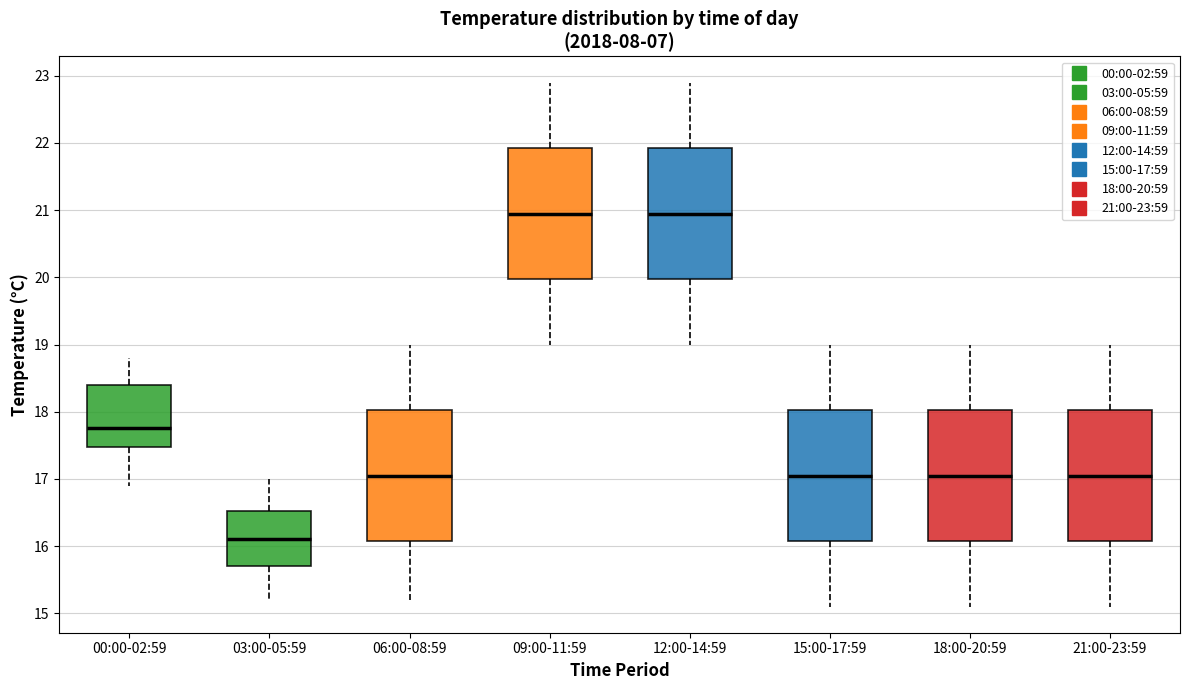

Which box's median line is the lowest?

03:00-05:59